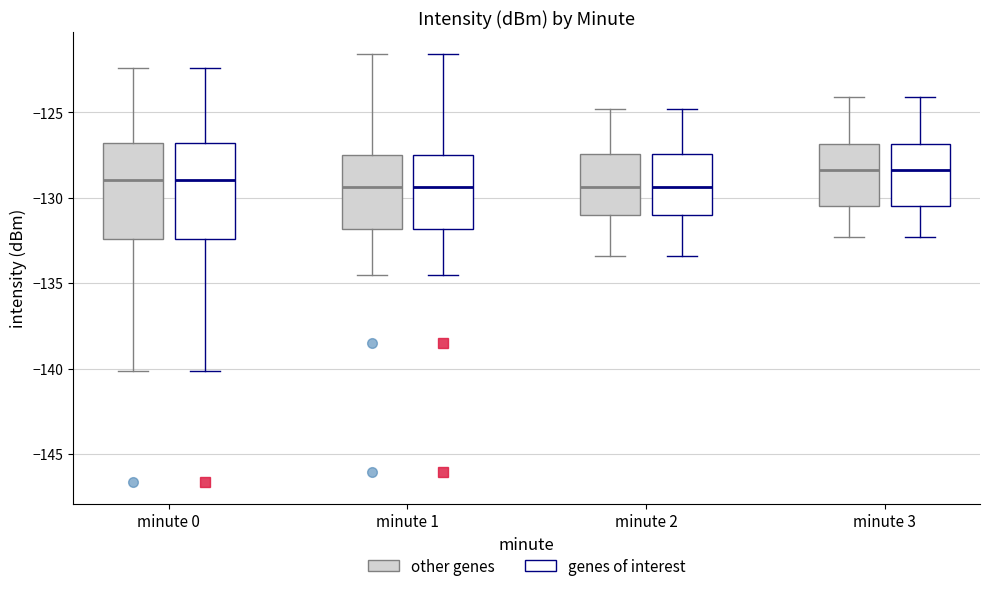

Where does the median line of the box for minute 1 (genes of interest) sit on the y-axis? The values are not printed on the chart, so give them approximately, as read against the axis.

-129.5